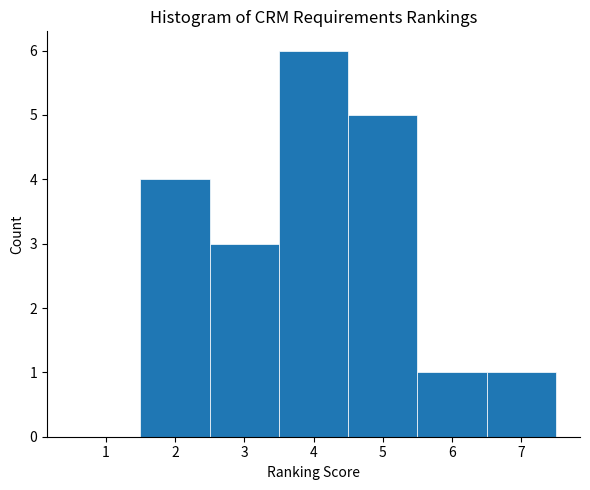

How tall is the bar that spans 3.5 to 4.5 on the x-axis? The values are not printed on the chart, so give them approximately, as read against the axis.

6